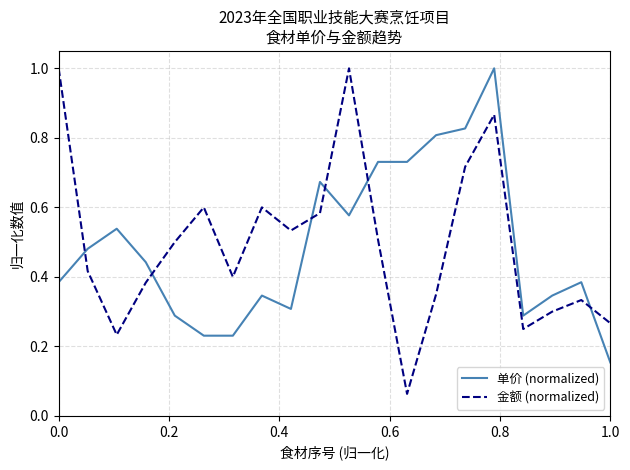

How many intersections are there between 金额 (normalized) and 单价 (normalized)?

6